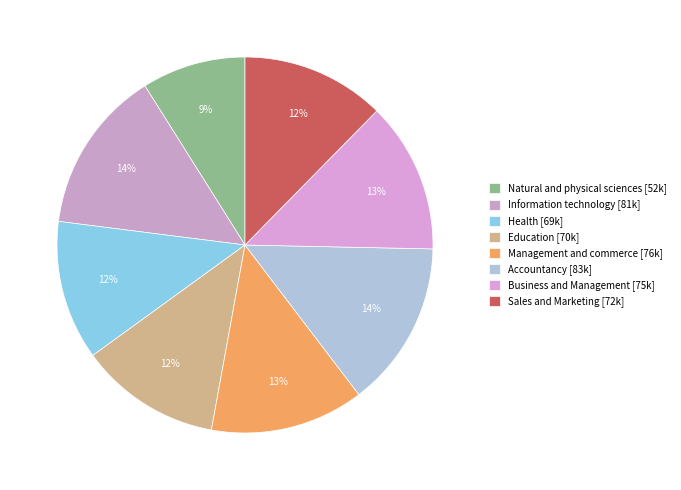

The Management and commerce slice represents 13% of the pie. True or false?

True